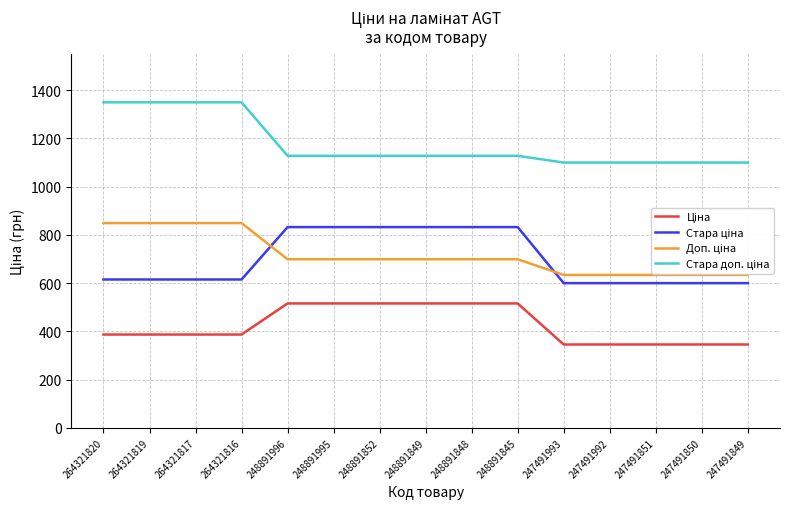

True or false: Доп. ціна has a value of 699.0 at 248891848.

True